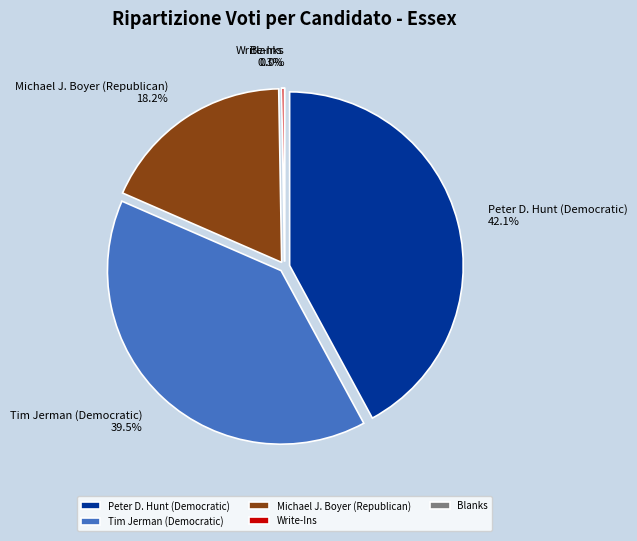

Rank the categories by value from highest to lowest.

Peter D. Hunt (Democratic), Tim Jerman (Democratic), Michael J. Boyer (Republican), Write-Ins, Blanks